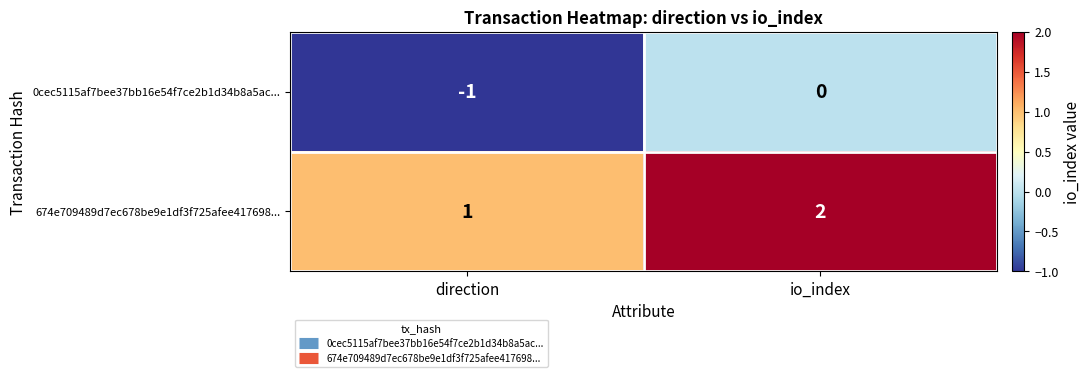

How many data points does each series have?

2